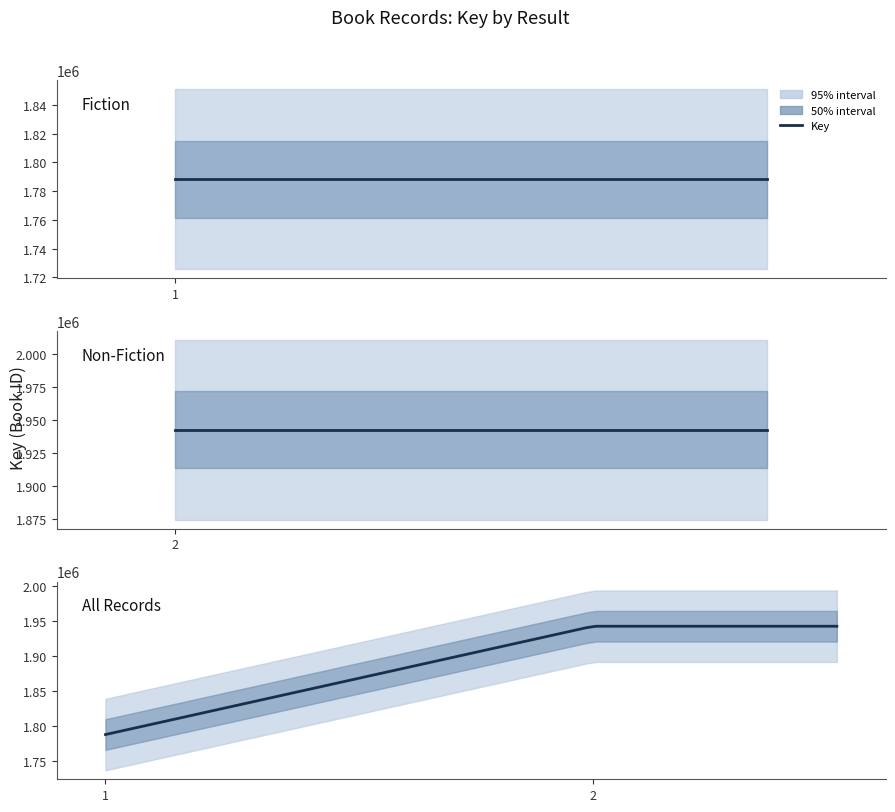

Reading left to right, transcribe all the data shown in this chart.

1788371	1788371	1942744